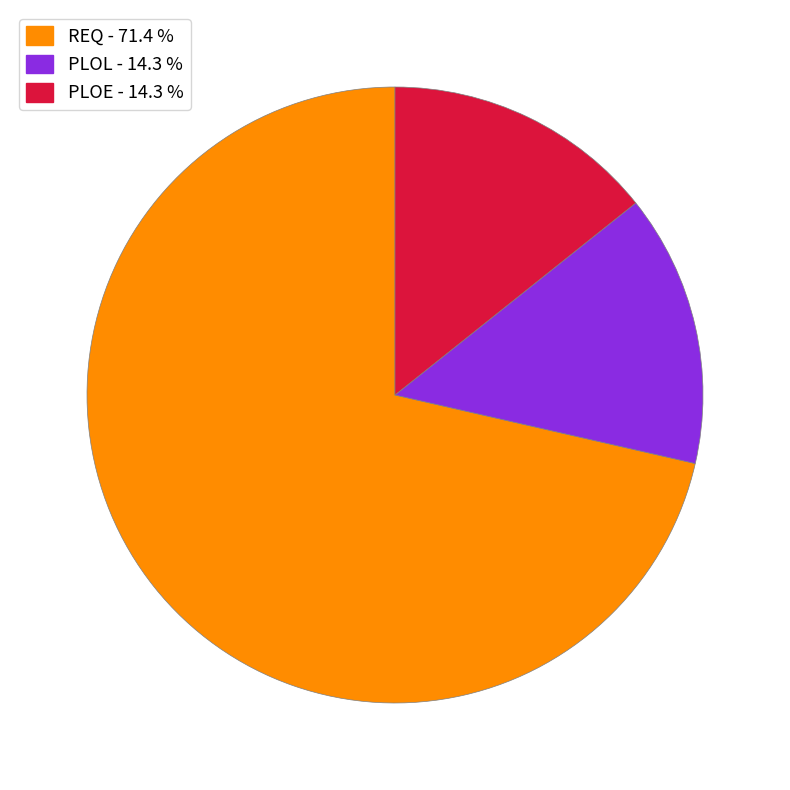

Count the number of slices in the pie.

3